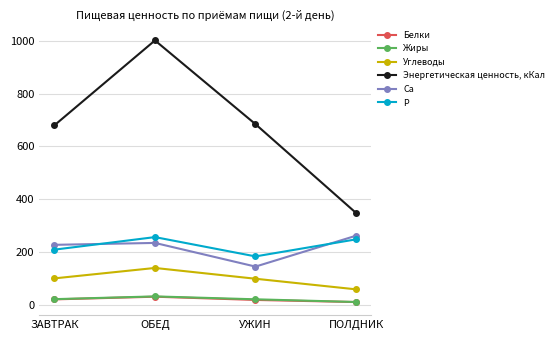

List the series in order of their peak value, highest first.

Энергетическая ценность, кКал, Са, Р, Углеводы, Жиры, Белки